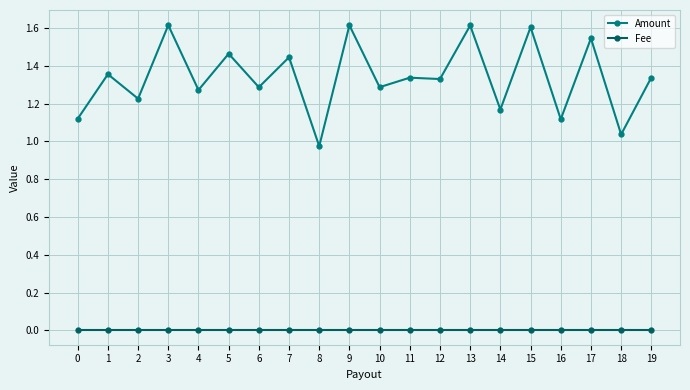

True or false: Amount has more than 0 points higher than both neighbors.

True